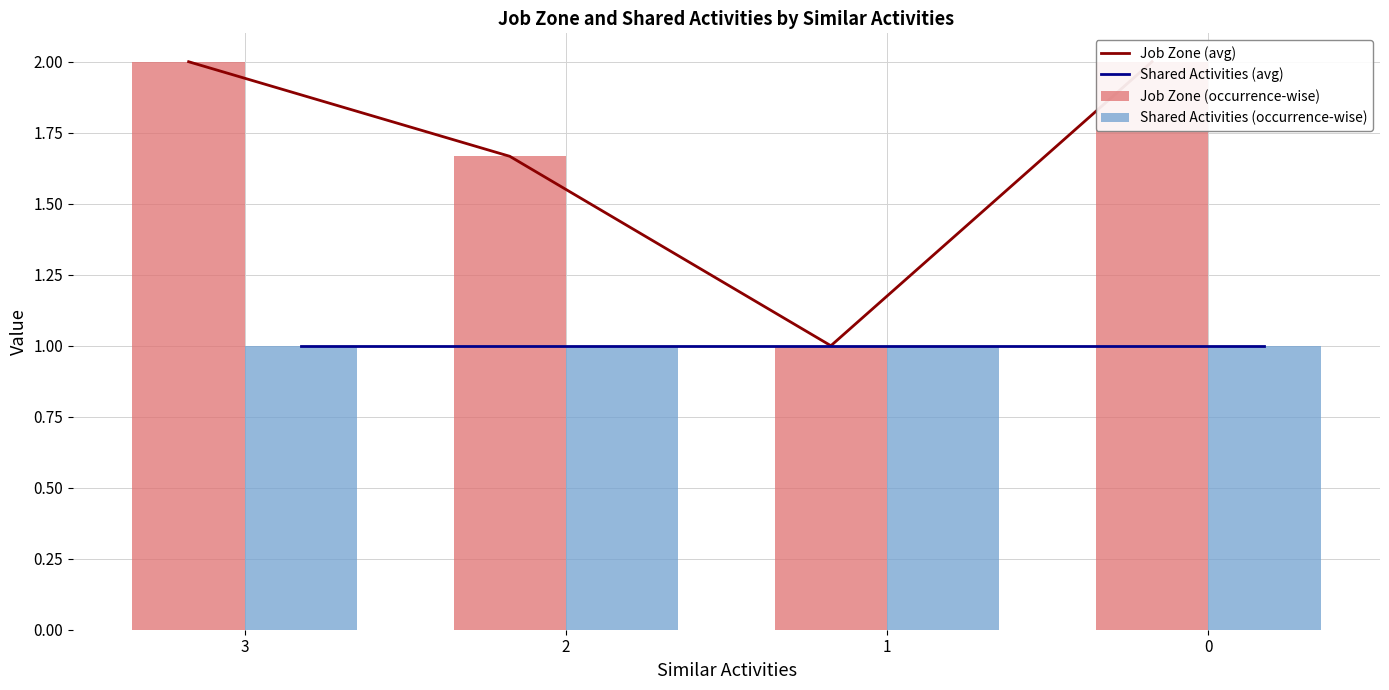

What are all the series names shown in the legend?

Job Zone (avg), Shared Activities (avg), Job Zone (occurrence-wise), Shared Activities (occurrence-wise)